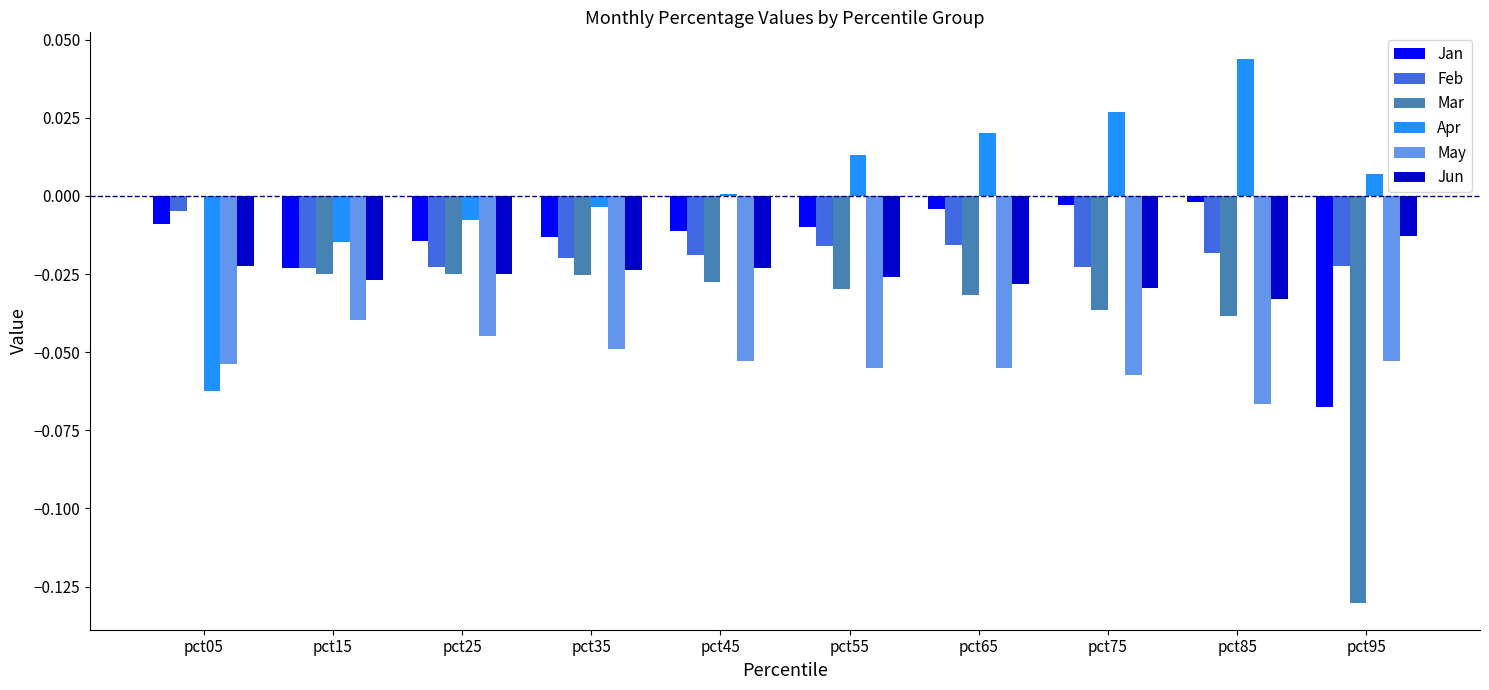

Does the chart contain stacked bars?

No